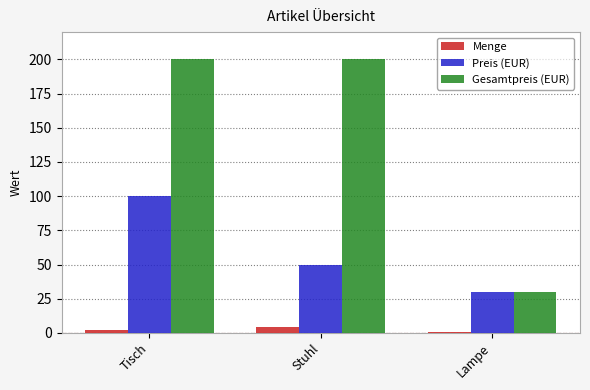

At which category is the sum across all series the highest?

Tisch